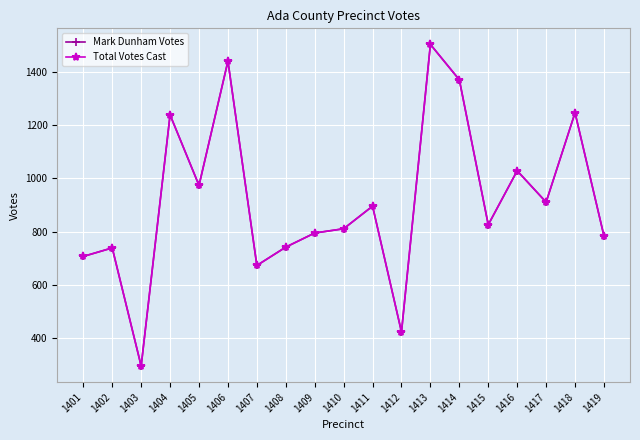

Does the chart have visible grid lines?

Yes